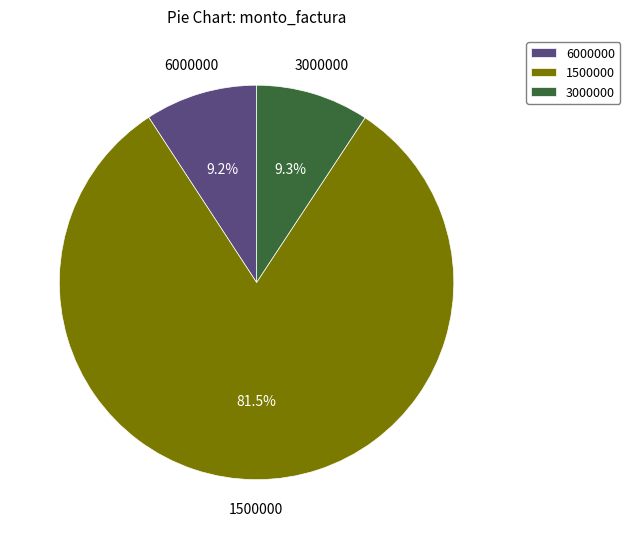

What is the total percentage of 6000000 and 3000000?

18.5%